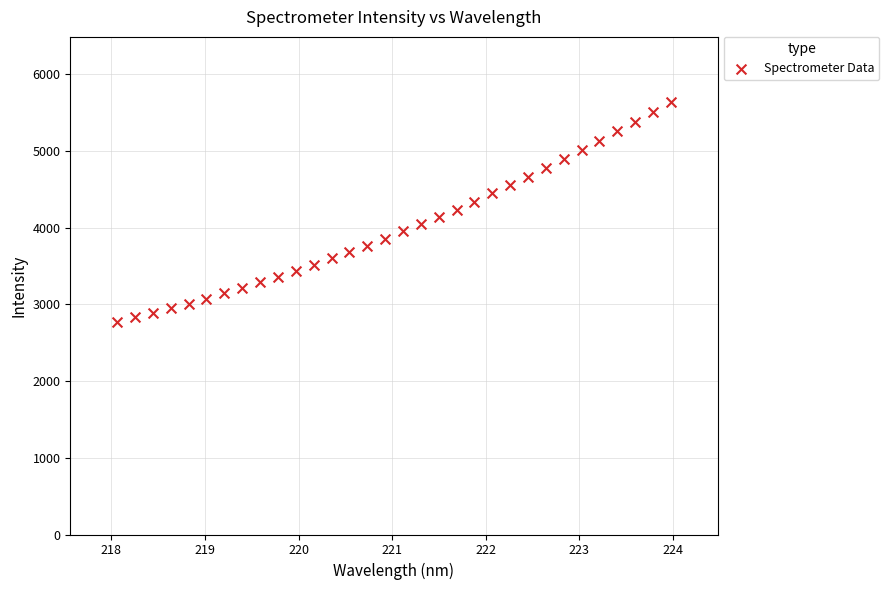

What is the range of Y values (max minus min)?

2864.6